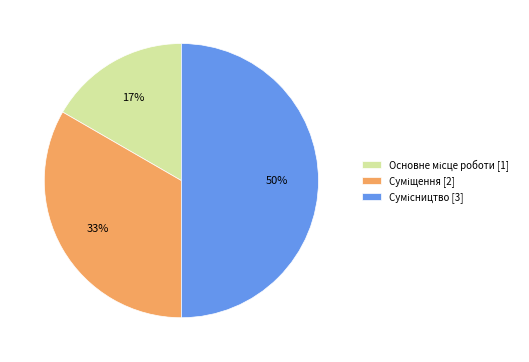

To the nearest percent, what is the difference between the largest and smallest slice percentages?

33%